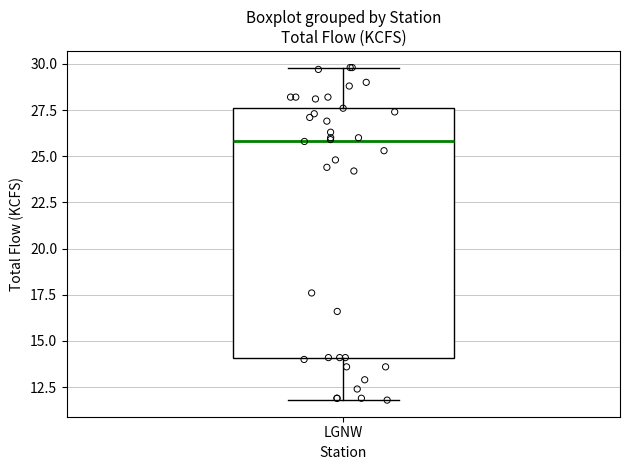

Where does the upper whisker of the box for LGNW end on the y-axis? The values are not printed on the chart, so give them approximately, as read against the axis.

30.0